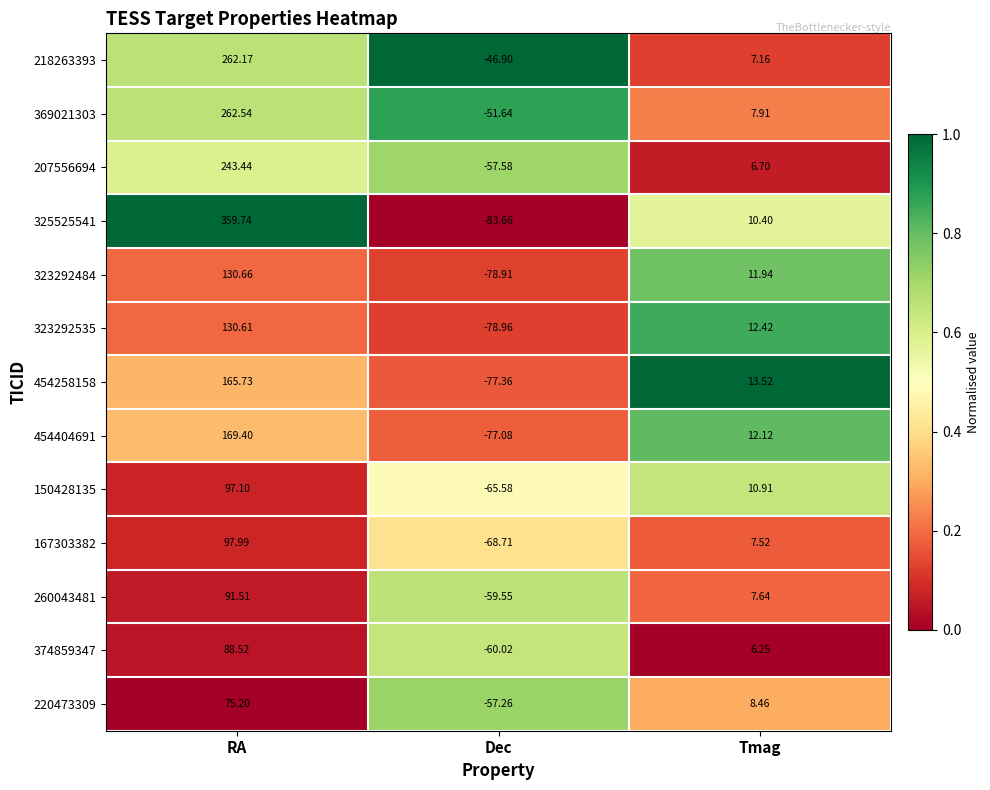

Which category has the lowest value across all series?

Dec